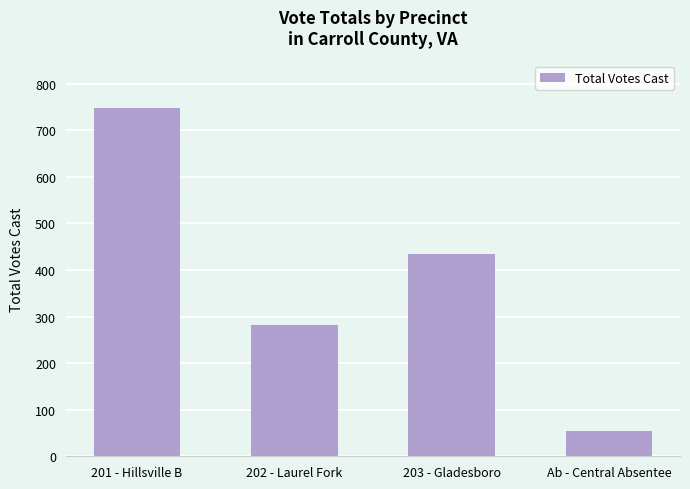

Count the values in the range 281 to 748.

3